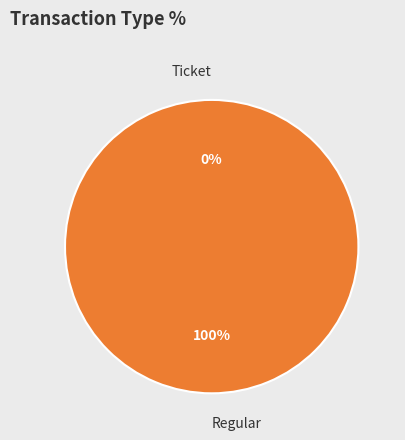

Combined, do Regular and Ticket account for over 50%?

Yes